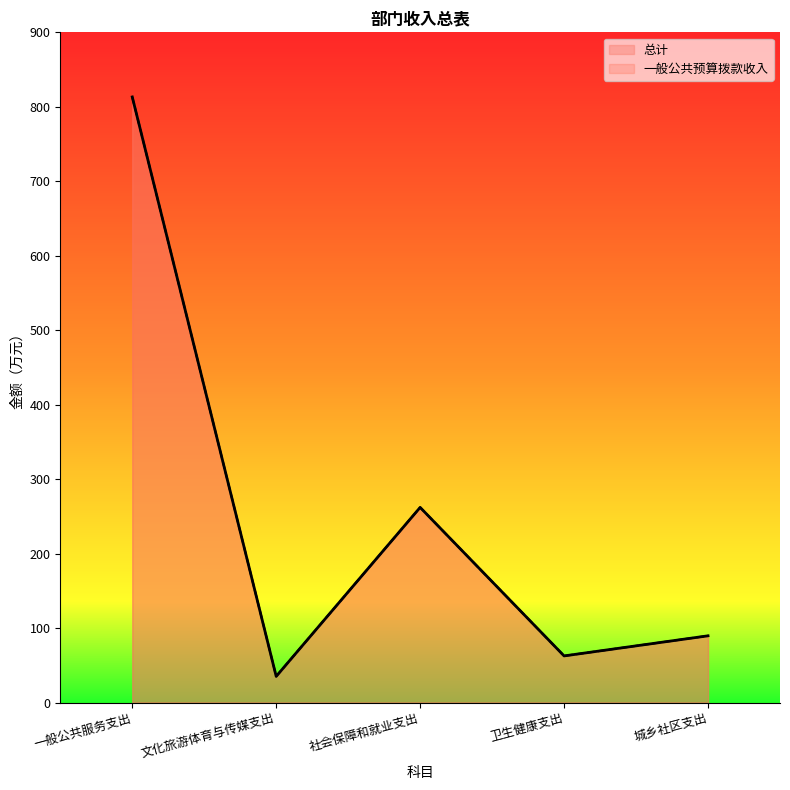

In 一般公共预算拨款收入, how many points are higher than both neighbors (excluding endpoints)?

1